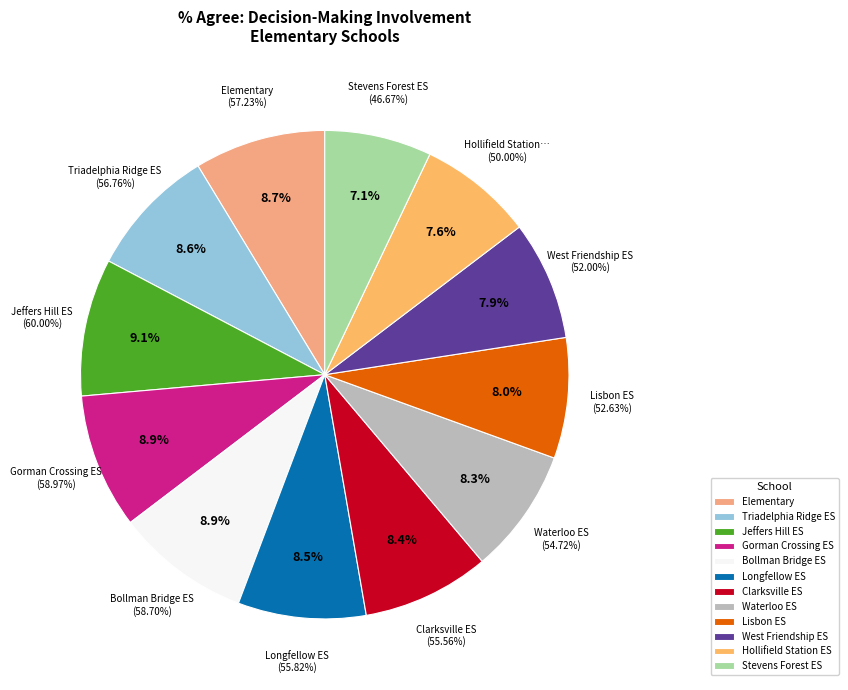

What is the change in value from Longfellow ES to Hollifield Station ES?

-5.8